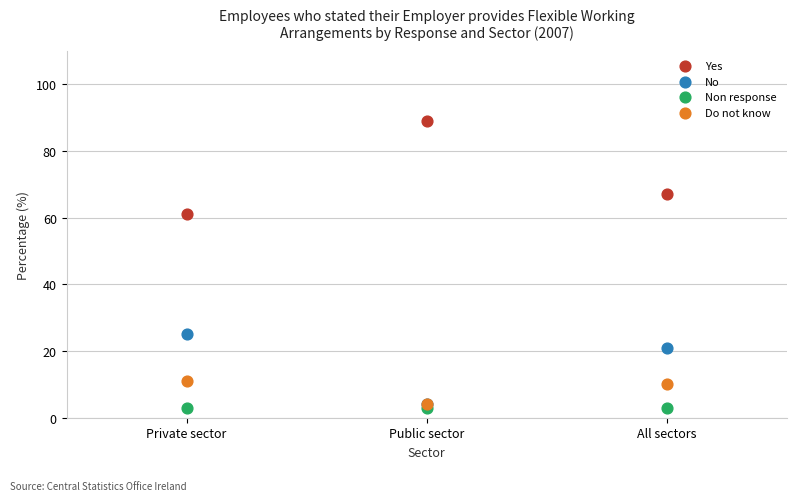

Across all series, what Y value is closest to 46?

61